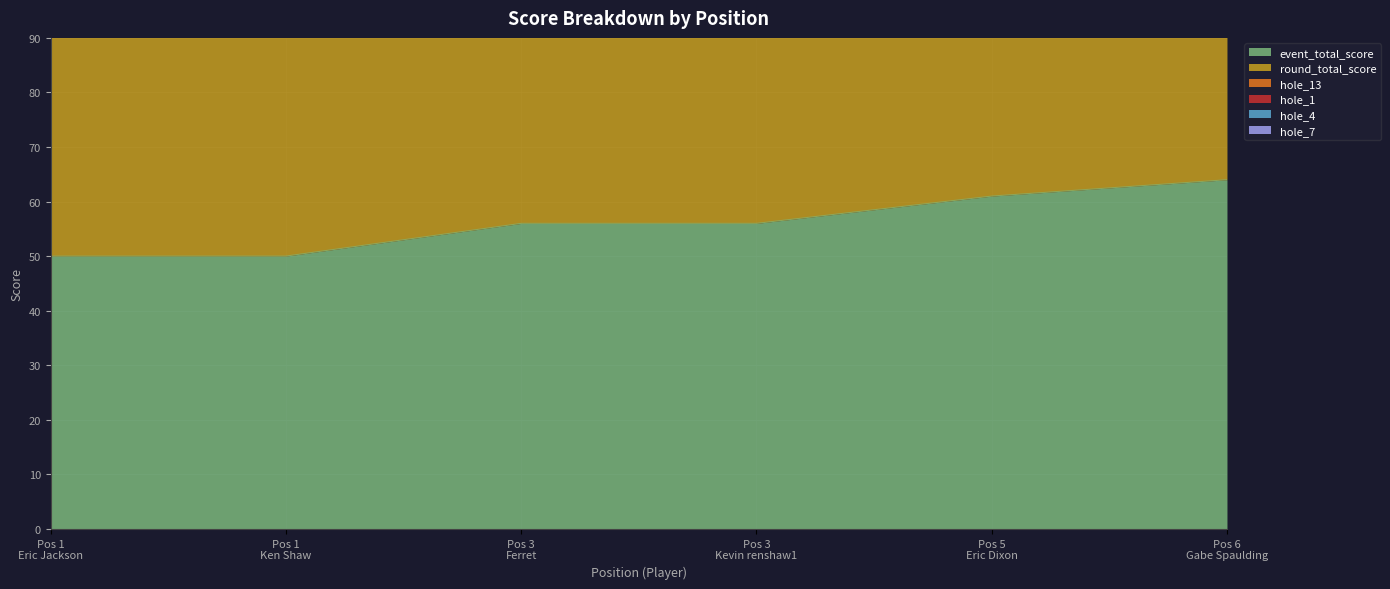

True or false: round_total_score and hole_1 intersect in this chart.

False